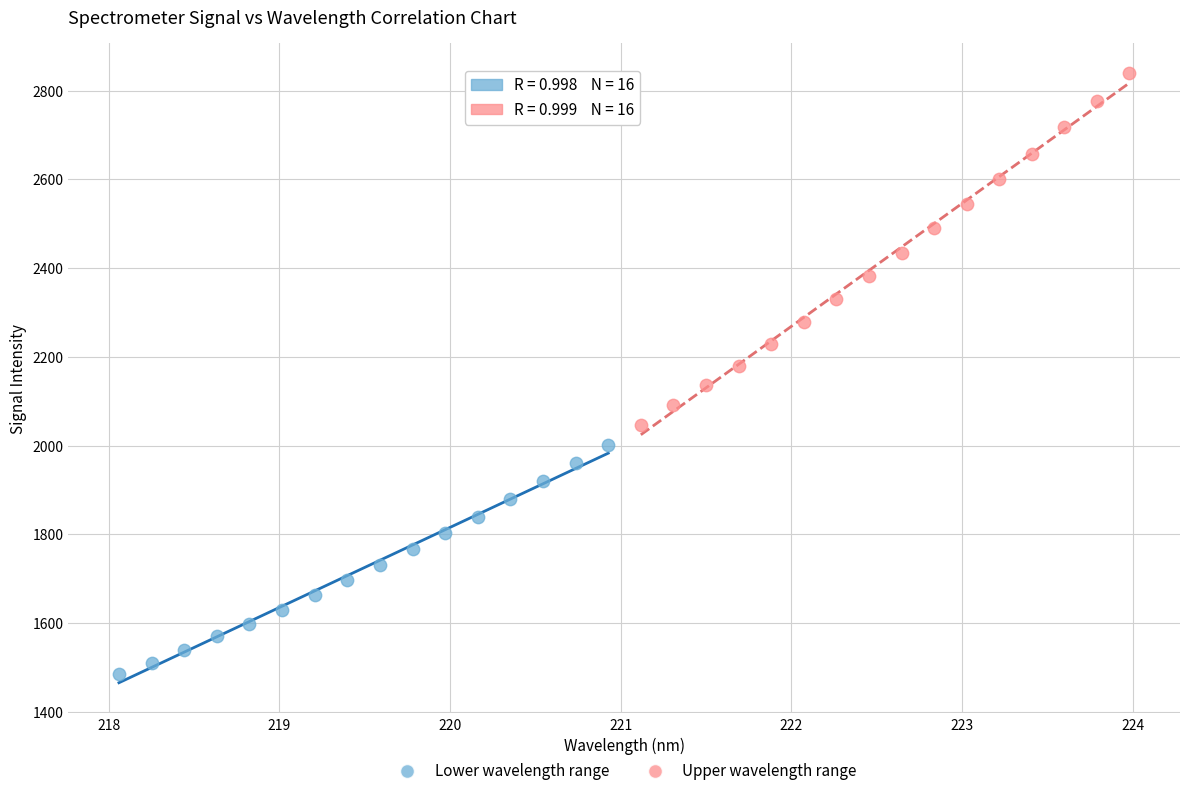

Which series has the largest Y range (max minus min)?

Upper wavelength range